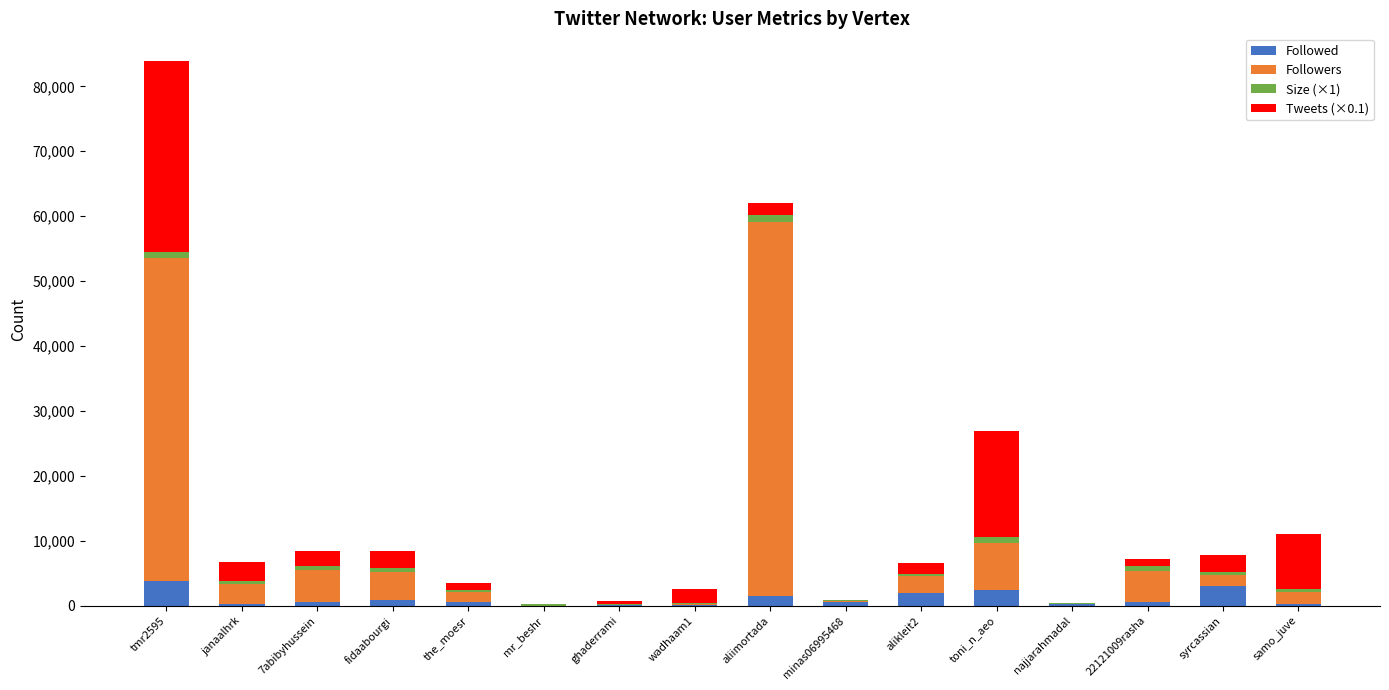

What is the highest value of the Followed series?

3863.0